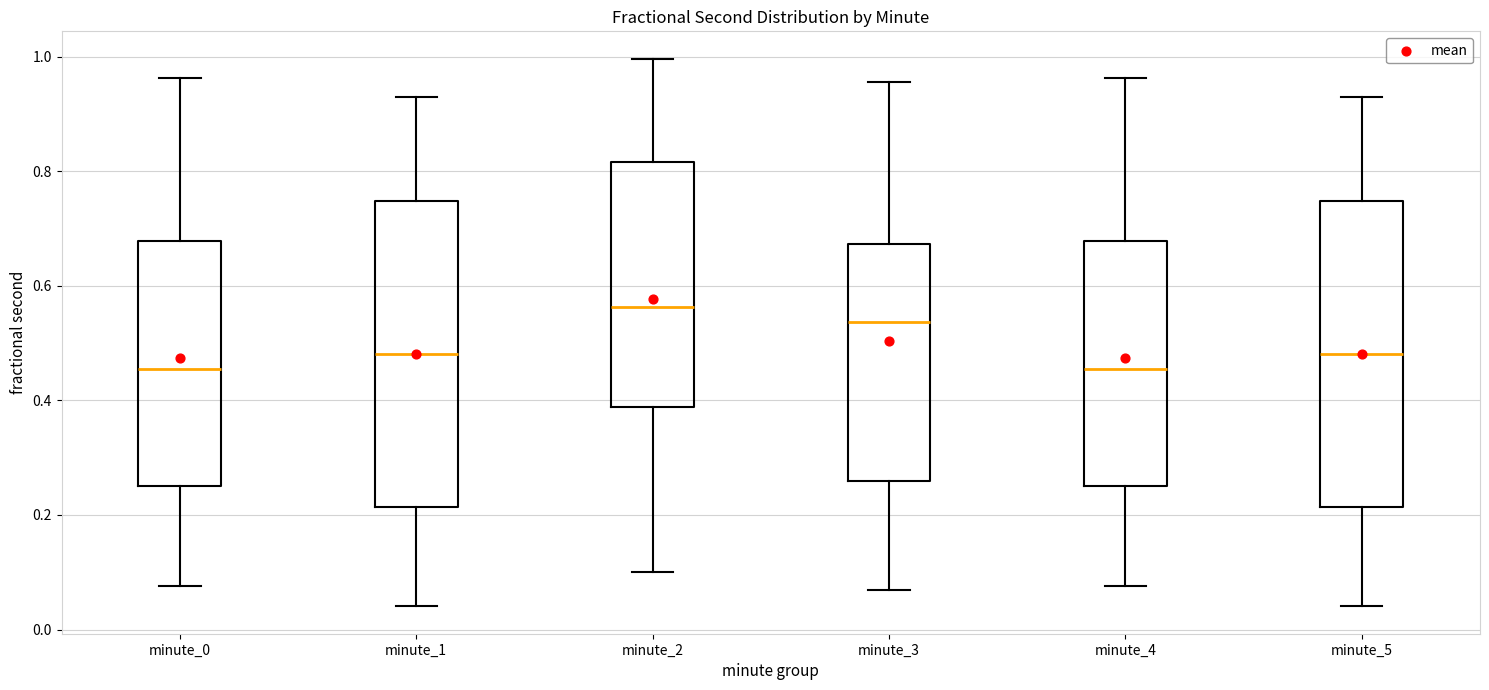

Reading left to right, read every box against the y-axis: the position of its median line, the range the box covers, and the ends of its whiskers. The values are not printed on the chart, so give them approximately, as read against the axis.

minute_0: median 0.46, box 0.26 to 0.68, whiskers 0.08 to 0.96
minute_1: median 0.48, box 0.22 to 0.74, whiskers 0.04 to 0.92
minute_2: median 0.56, box 0.38 to 0.82, whiskers 0.10 to 1.00
minute_3: median 0.54, box 0.26 to 0.68, whiskers 0.06 to 0.96
minute_4: median 0.46, box 0.26 to 0.68, whiskers 0.08 to 0.96
minute_5: median 0.48, box 0.22 to 0.74, whiskers 0.04 to 0.92